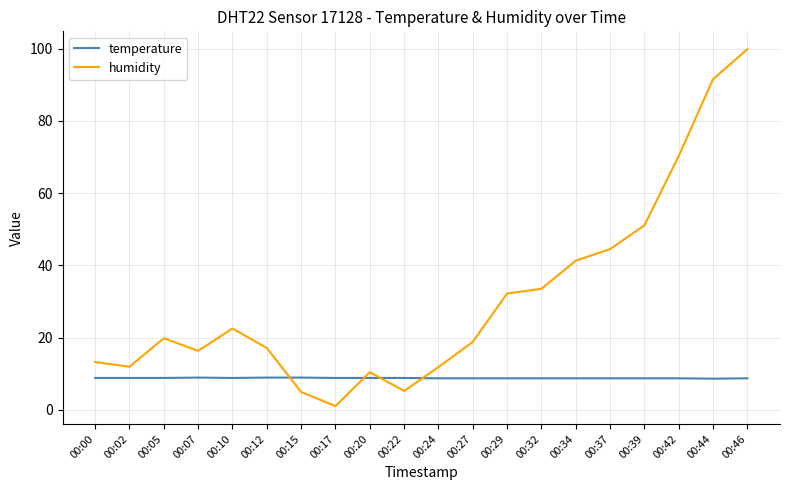

How many interior local valleys does the humidity series have?

4